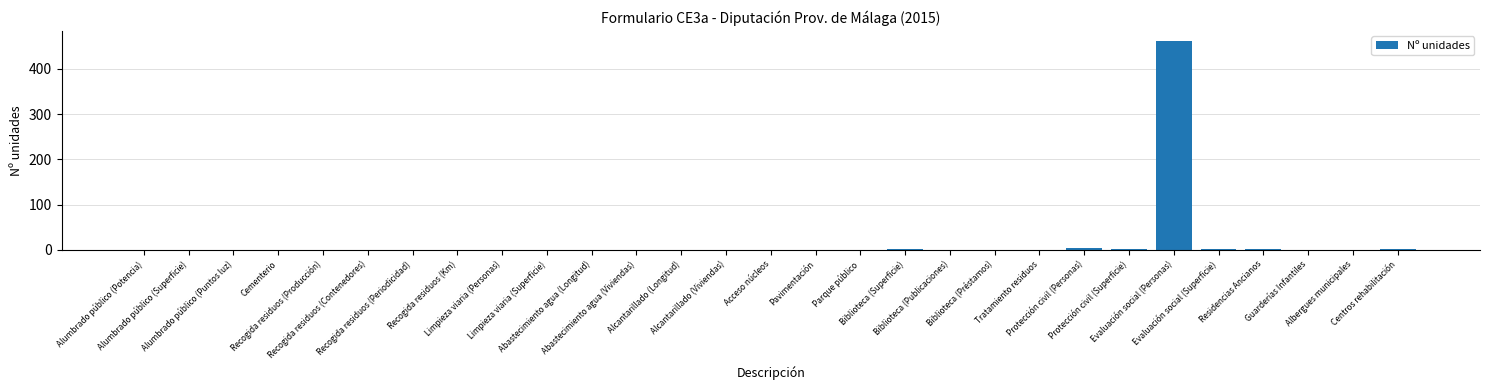

Rank the categories by value from highest to lowest.

Evaluación social (Personas), Protección civil (Personas), Residencias Ancianos, Biblioteca (Superficie), Protección civil (Superficie), Evaluación social (Superficie), Centros rehabilitación, Alumbrado público (Potencia), Alumbrado público (Superficie), Alumbrado público (Puntos luz), Cementerio, Recogida residuos (Producción), Recogida residuos (Contenedores), Recogida residuos (Periodicidad), Recogida residuos (Km), Limpieza viaria (Personas), Limpieza viaria (Superficie), Abastecimiento agua (Longitud), Abastecimiento agua (Viviendas), Alcantarillado (Longitud), Alcantarillado (Viviendas), Acceso núcleos, Pavimentación, Parque público, Biblioteca (Publicaciones), Biblioteca (Préstamos), Tratamiento residuos, Guarderías Infantiles, Albergues municipales